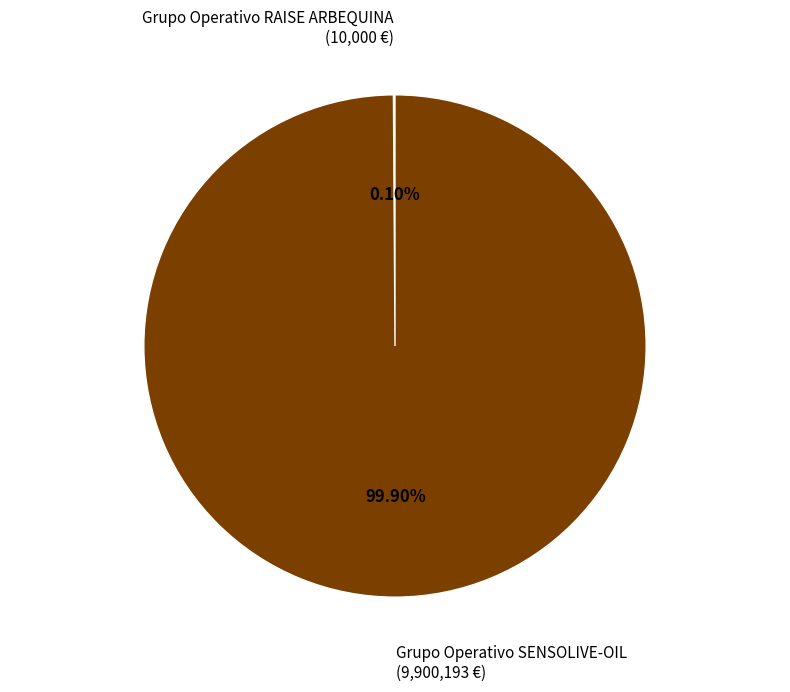

Does any single category account for the majority?

Yes